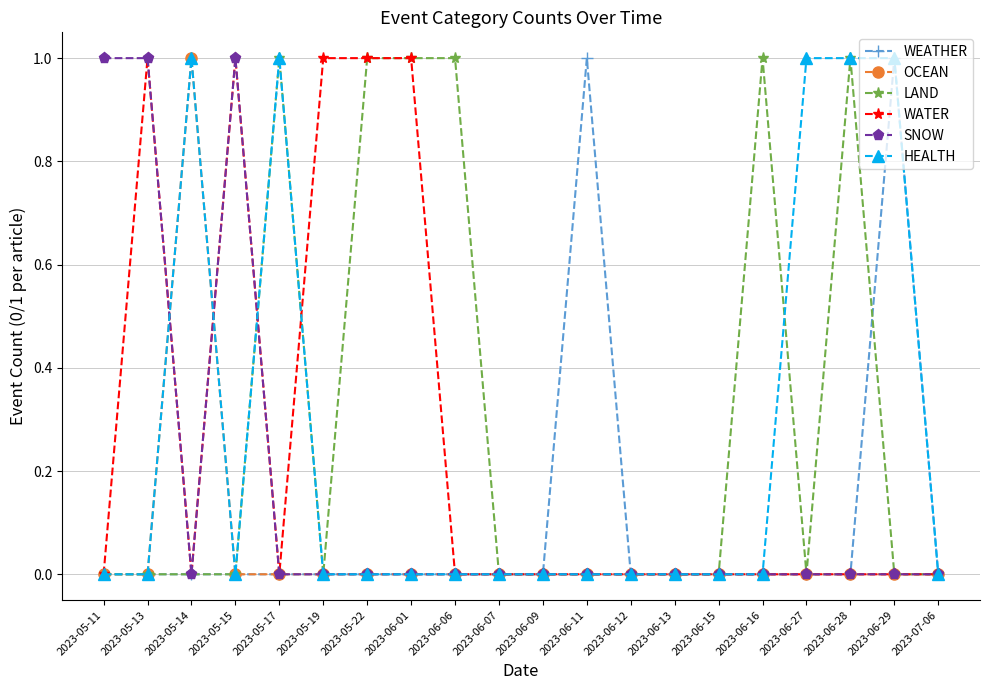

How many data points does each series have?

20